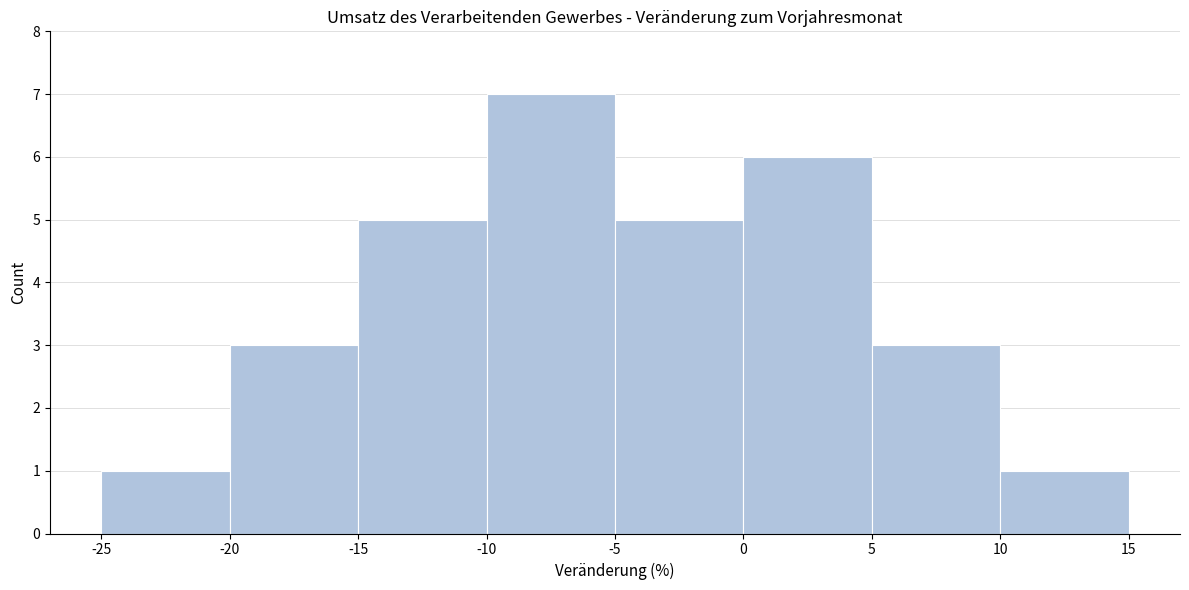

Which range on the x-axis has the tallest bar?

-10 to -5